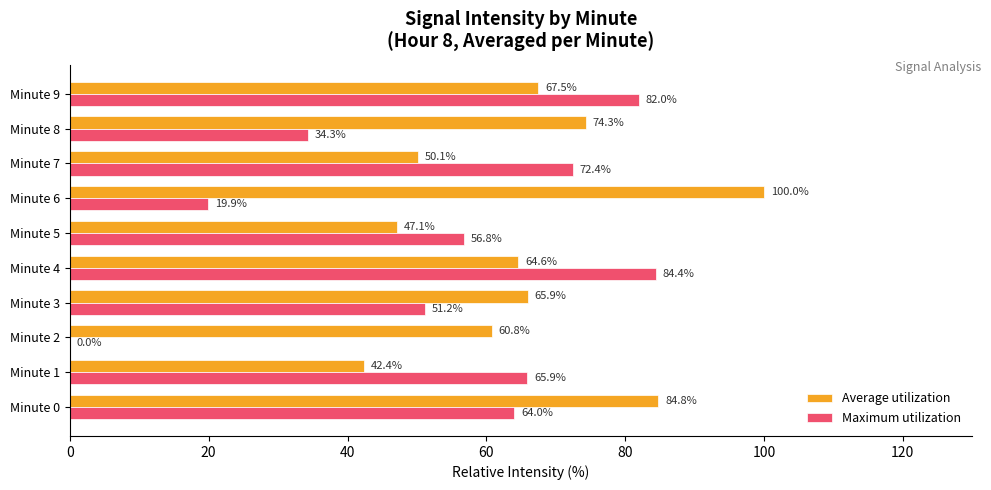

What is the sum of all Maximum utilization values?

530.9